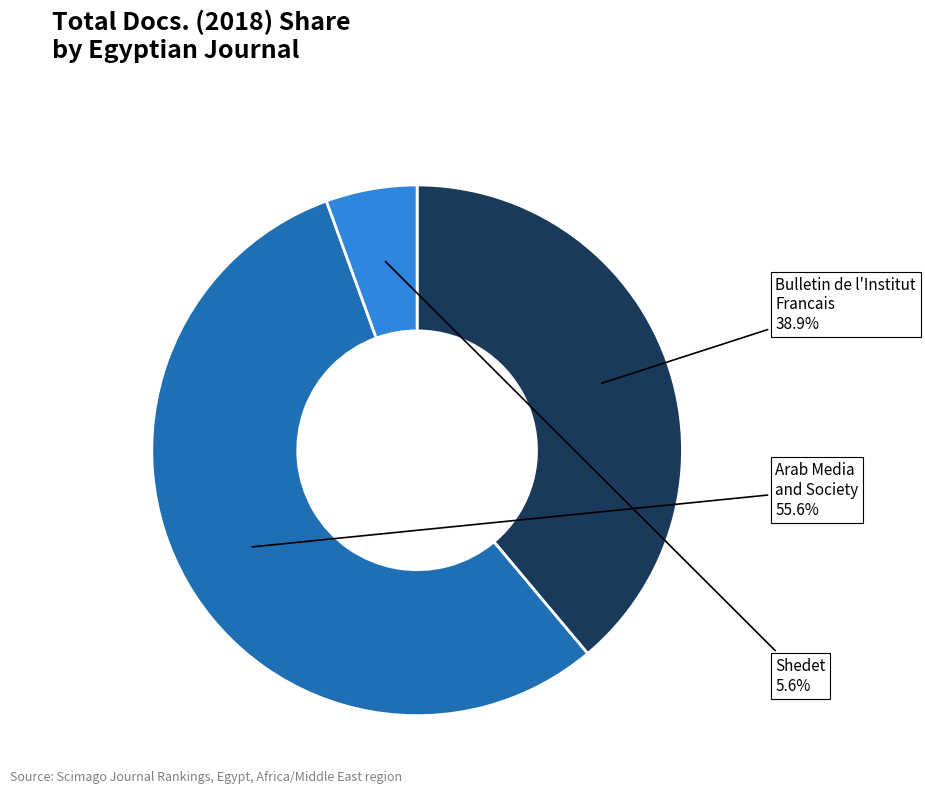

Is there a majority slice in this chart?

Yes